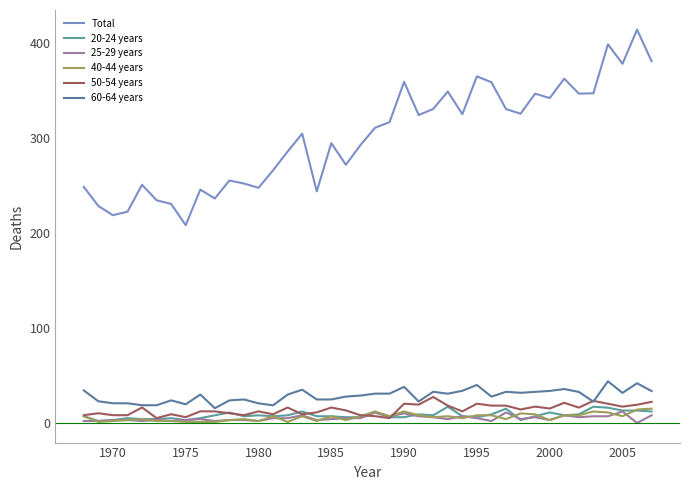

What is the difference between the maximum and minimum values in the 50-54 years series?

22.2